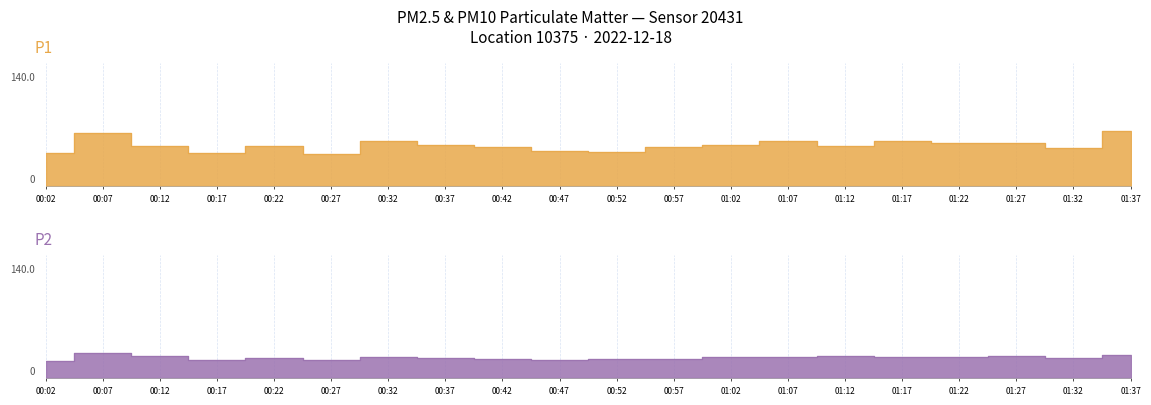

True or false: P2 and P1 intersect in this chart.

False